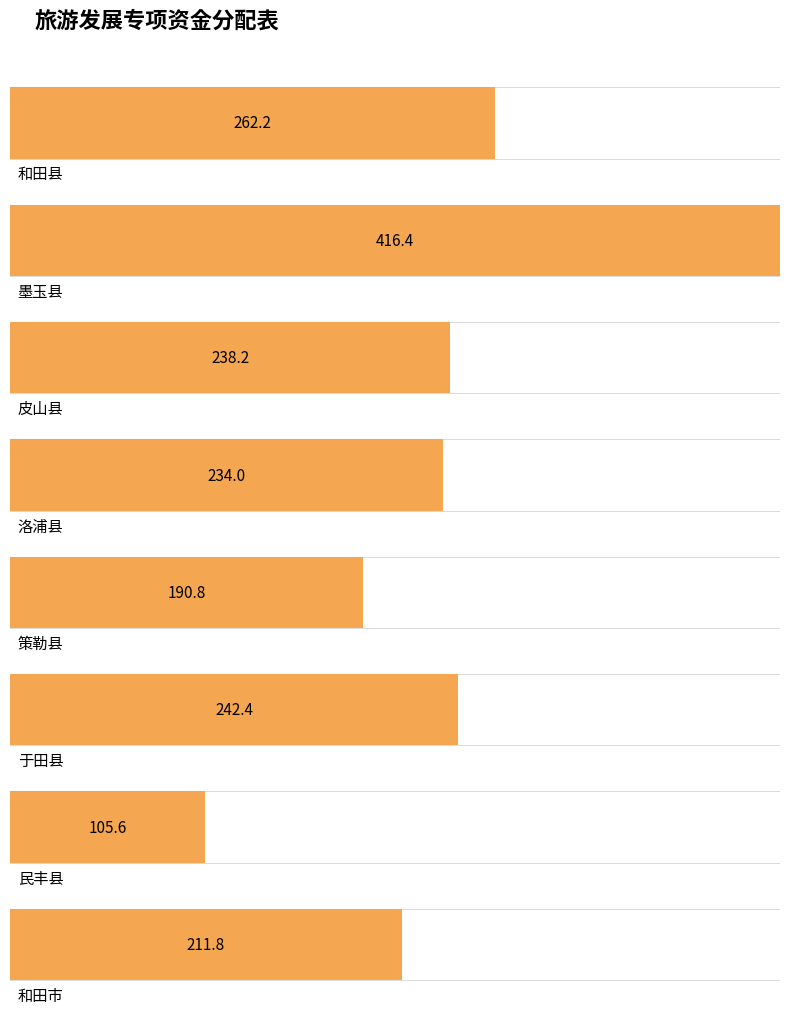

How many categories are shown in the chart?

8